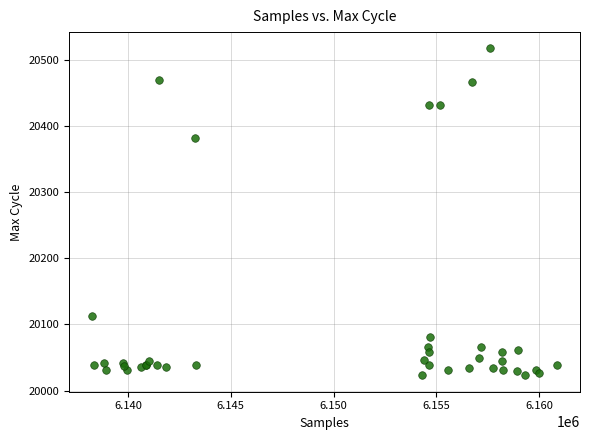

What Y value in the scatter plot is closest to 20270?

20381